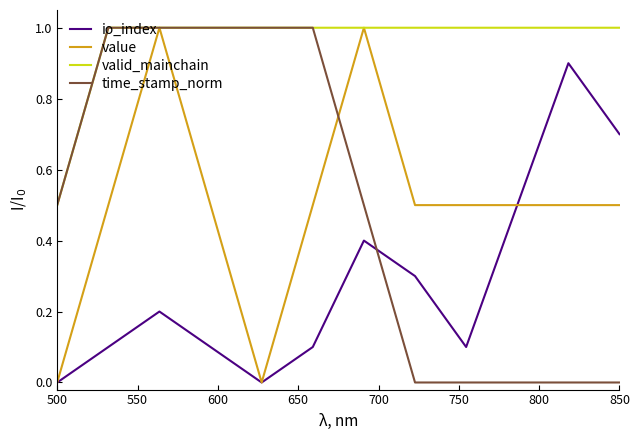

What is the average value of the time_stamp_norm series?

0.5